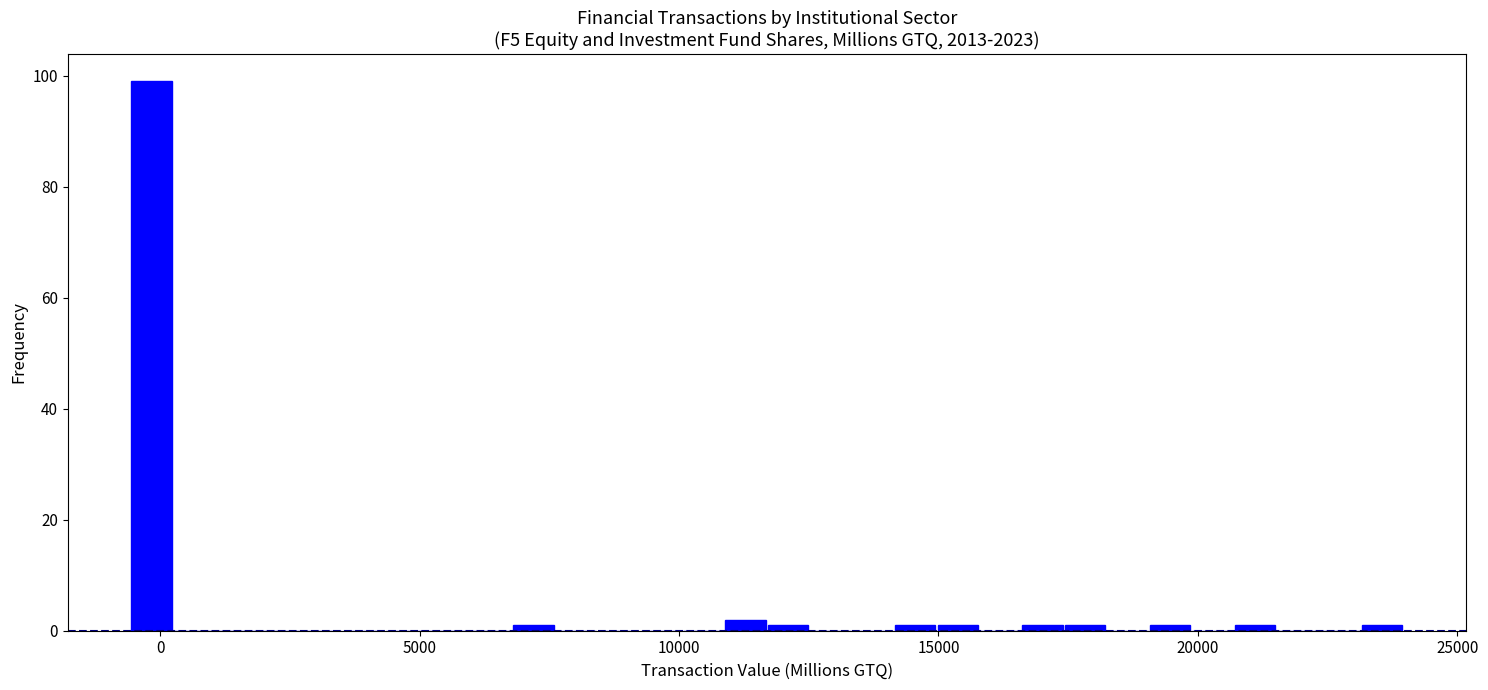

Around what value on the x-axis is the tallest bar? Give the approximate position of its centre, as read against the axis.

0